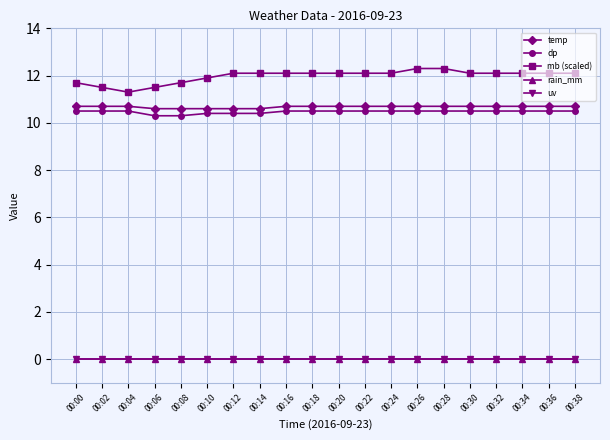

What is the total value across all series at 00:00?

32.9